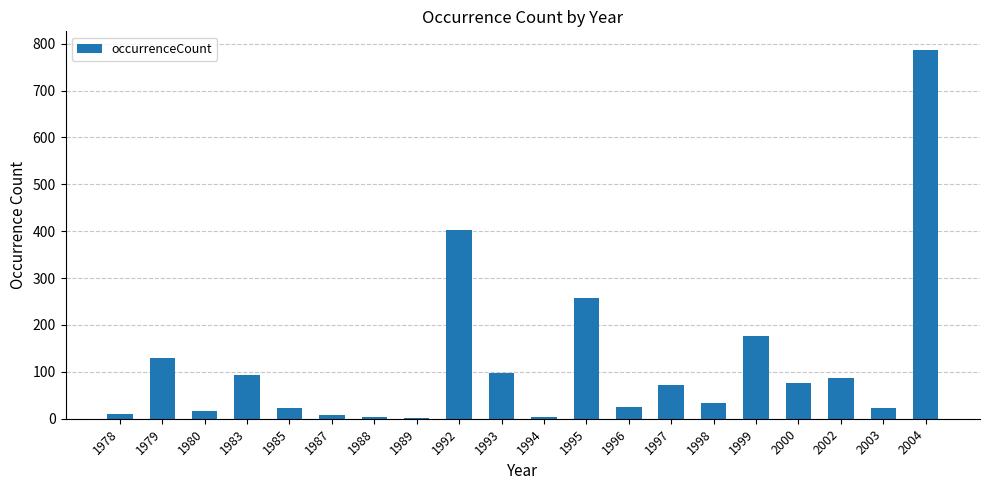

What is the sum of the values at 1993 and 2002?

183